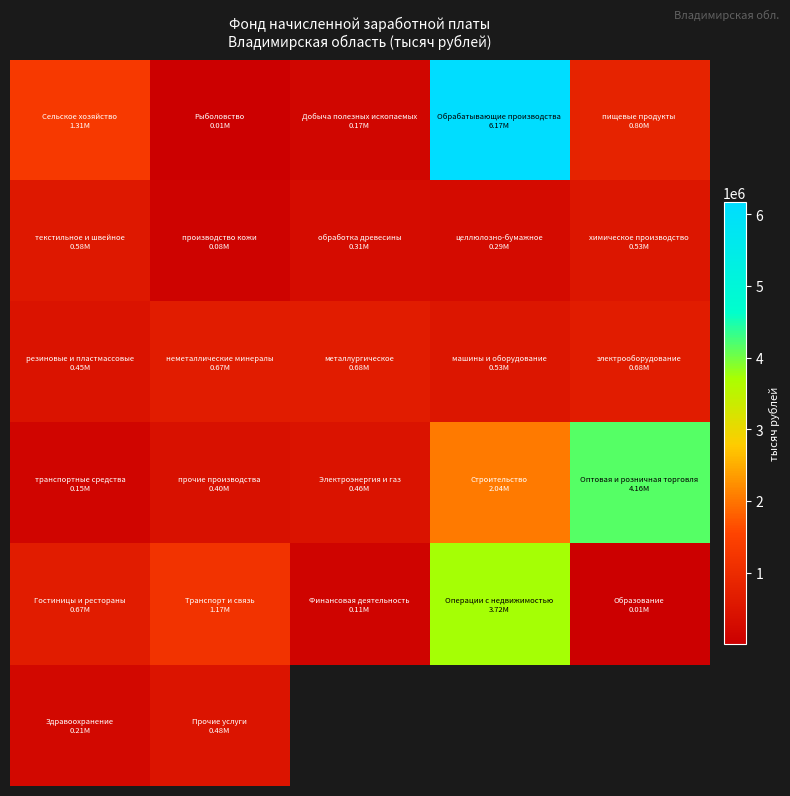

Which has a higher value, 3 or 0?

3